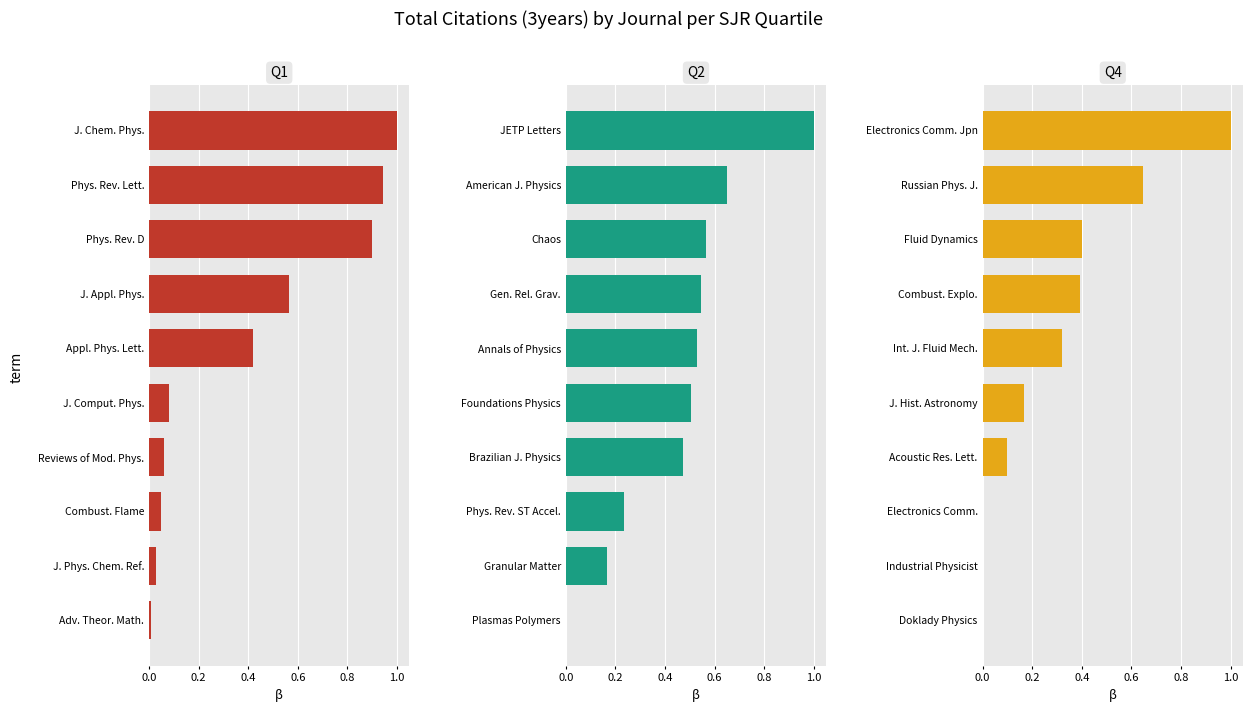

Is it true that Q1 equals 0.0 at Reviews of Mod. Phys.?

False